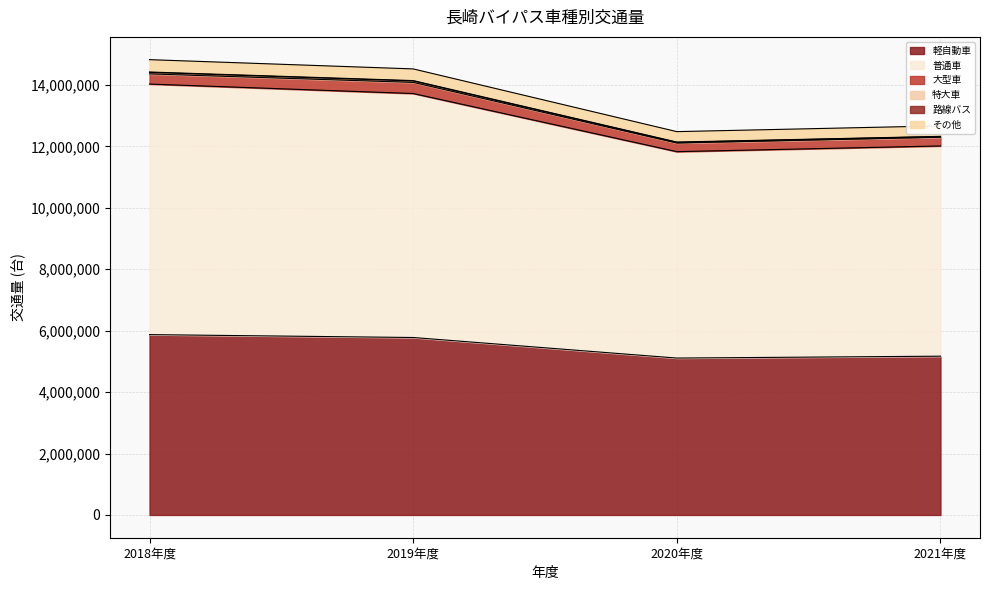

True or false: 軽自動車 has a value of 7332508 at 2021年度.

False